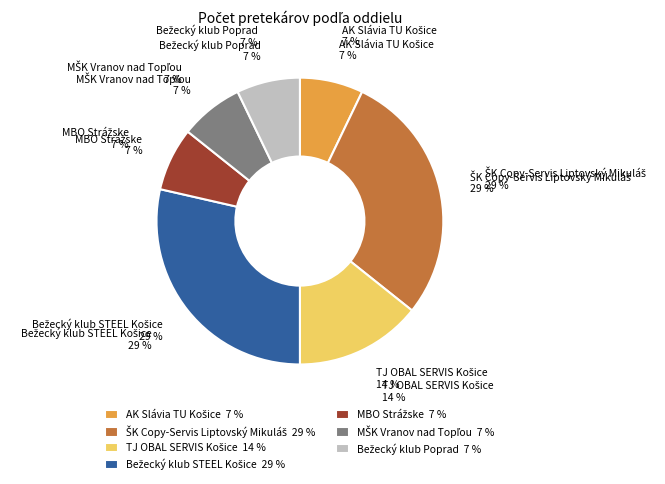

To the nearest percent, what is the difference between the largest and smallest slice percentages?

21%